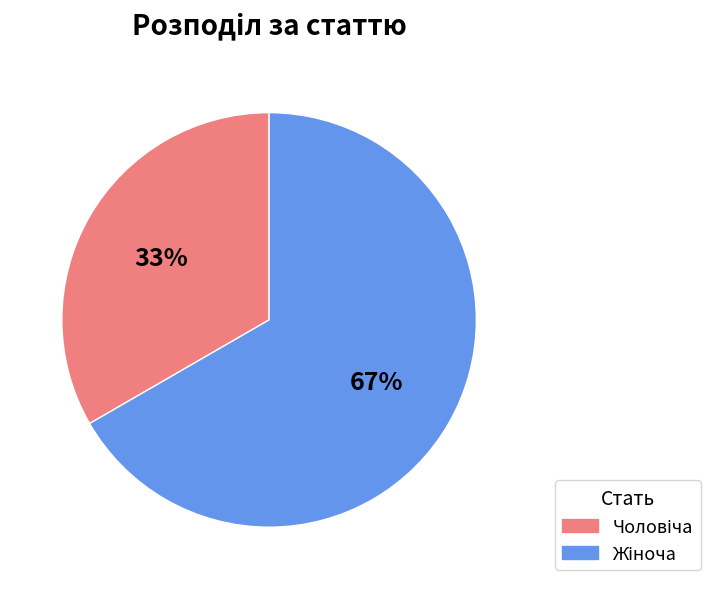

Is there a majority slice in this chart?

Yes